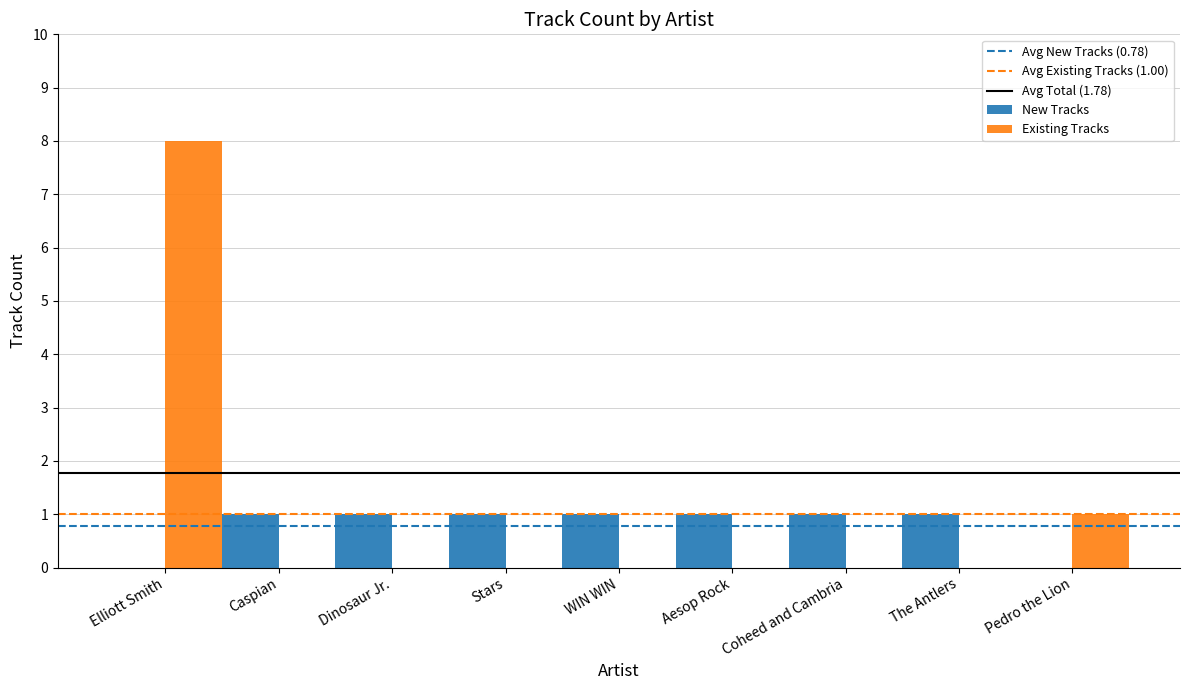

What is the sum of all Existing Tracks values?

9